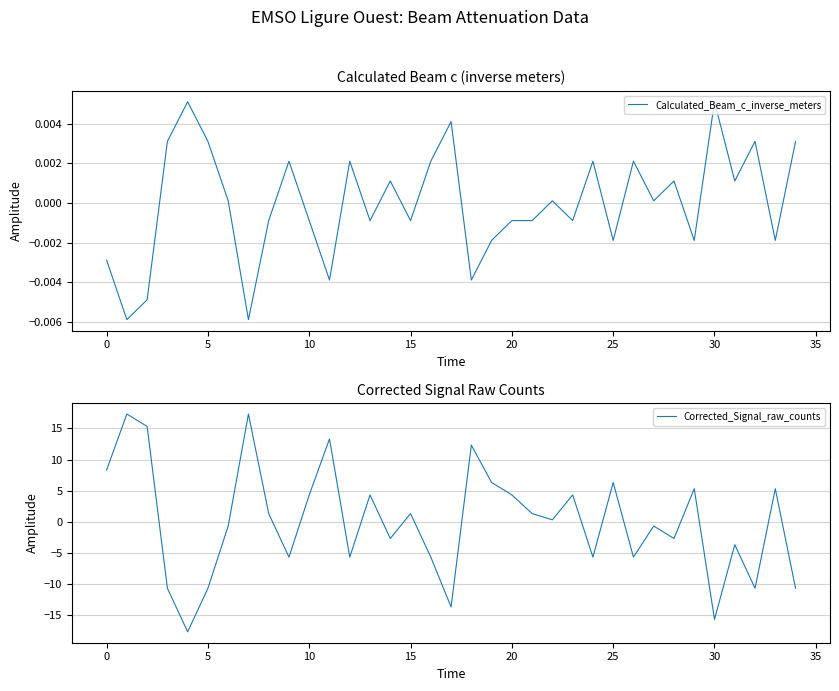

Which series has the widest spread of values?

Corrected_Signal_raw_counts